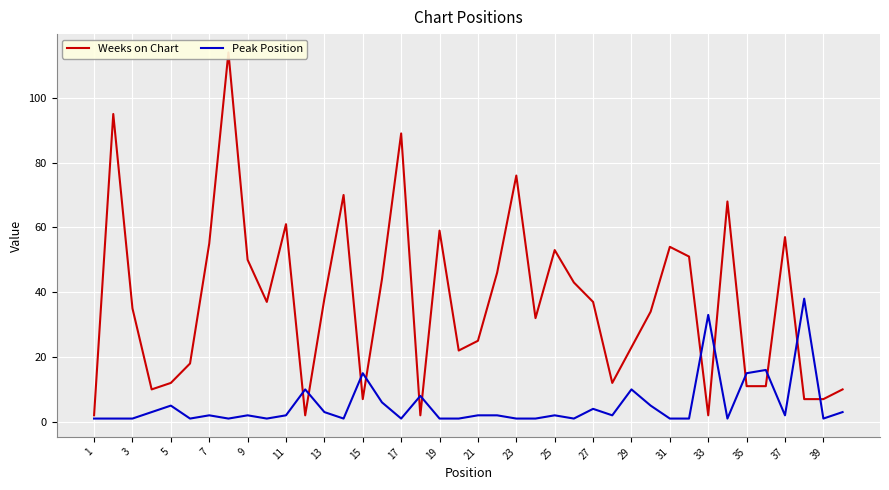

At how many categories does at least one series exceed 76?

3